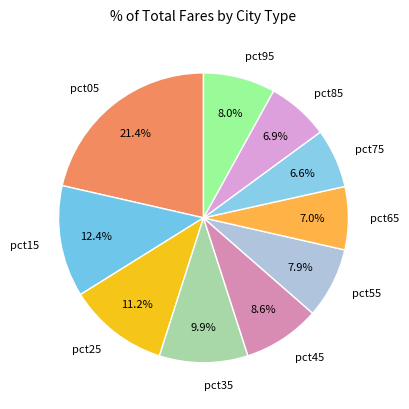

Is the sum of pct45 and pct85 greater than half?

No